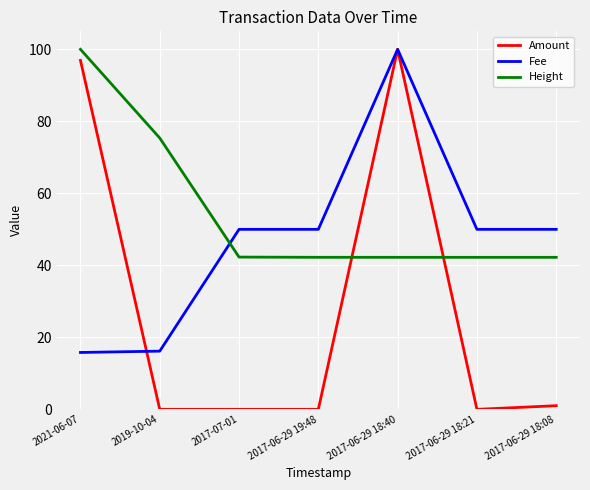

After their last crossing, which series has the higher values: Fee or Height?

Fee